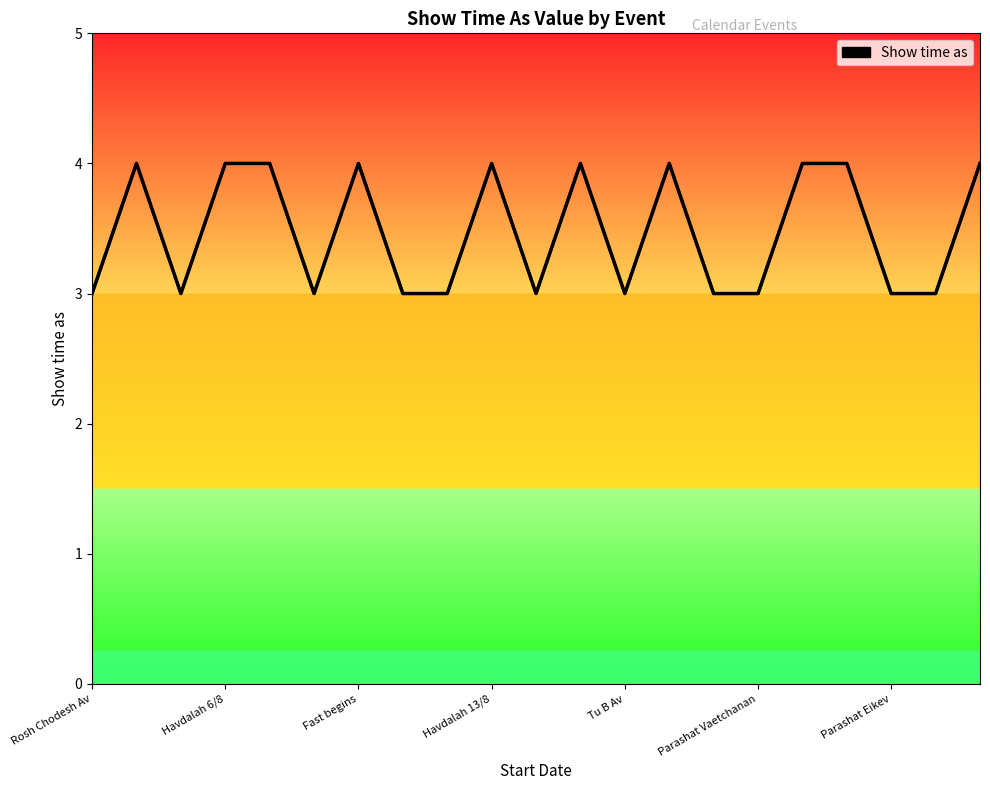

How many lines are shown in the chart?

1